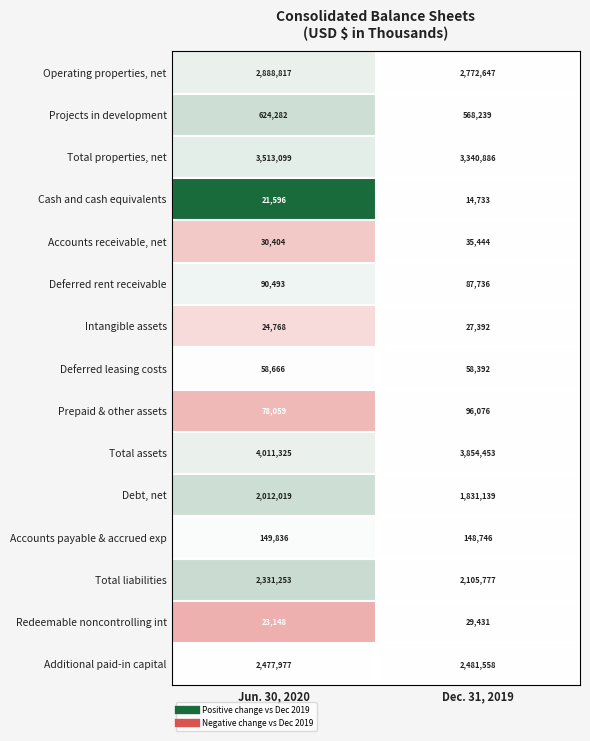

Rank the series at Dec. 31, 2019 from lowest to highest value.

Cash and cash equivalents, Intangible assets, Redeemable noncontrolling int, Accounts receivable, net, Deferred leasing costs, Deferred rent receivable, Prepaid & other assets, Accounts payable & accrued exp, Projects in development, Debt, net, Total liabilities, Additional paid-in capital, Operating properties, net, Total properties, net, Total assets